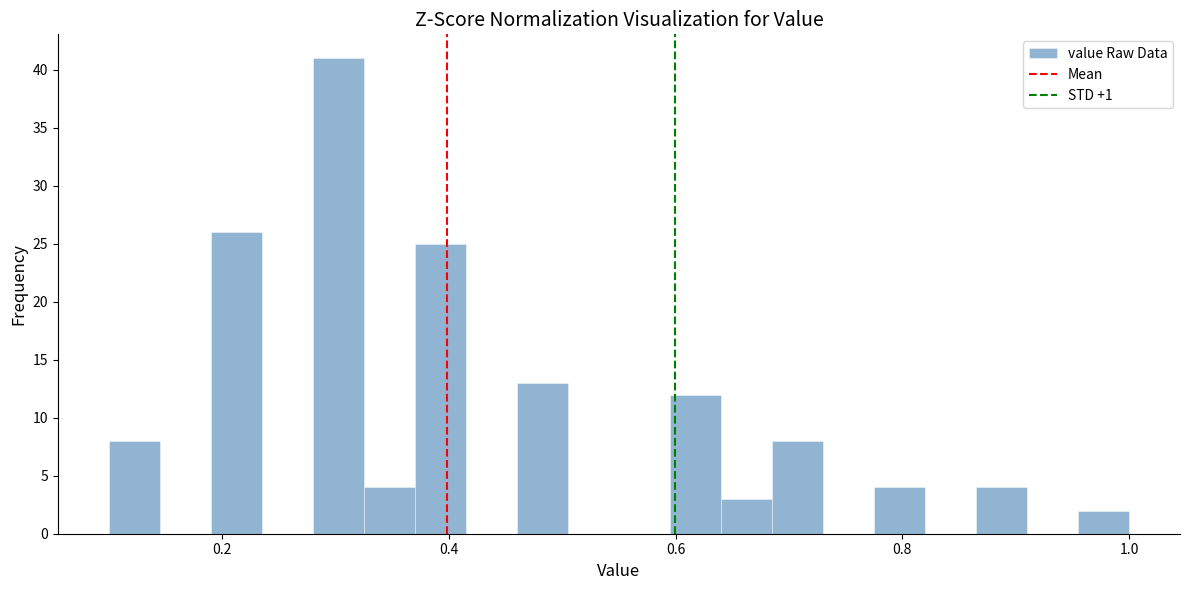

Read against the x-axis, roughly where is the centre of the tallest bar?

0.30